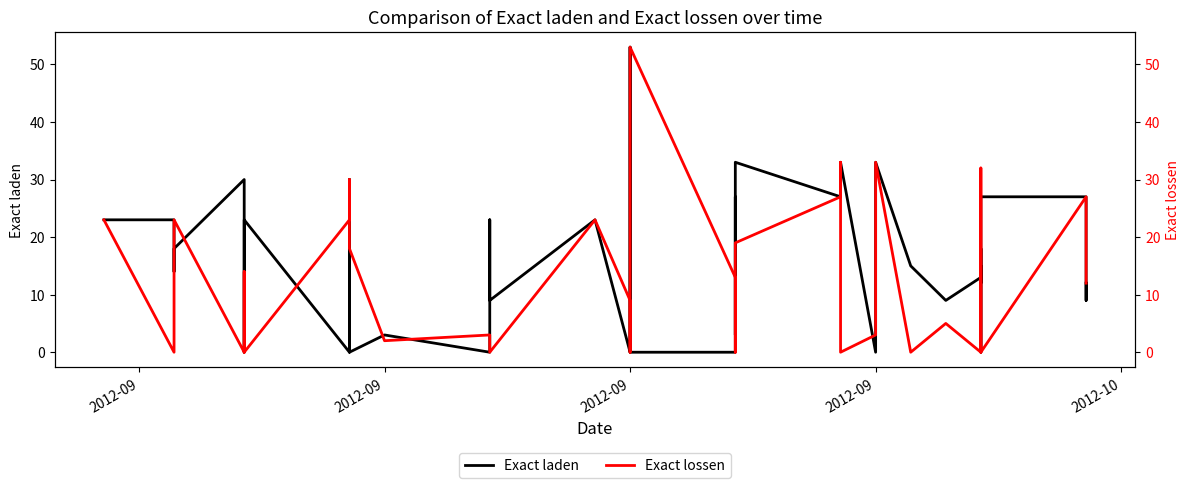

How many data points in Exact lossen are above 13?

19